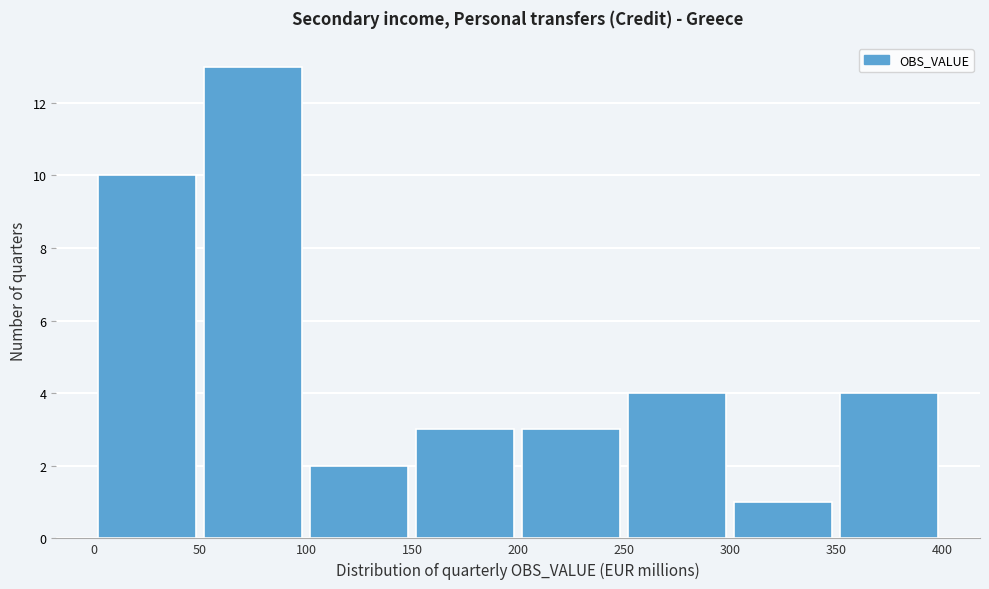

Reading left to right, transcribe this chart: for each bar, give the range it covers on the x-axis and its height. The values are not printed on the chart, so give them approximately, as read against the axis.

0 to 50: 10
50 to 100: 13
100 to 150: 2
150 to 200: 3
200 to 250: 3
250 to 300: 4
300 to 350: 1
350 to 400: 4